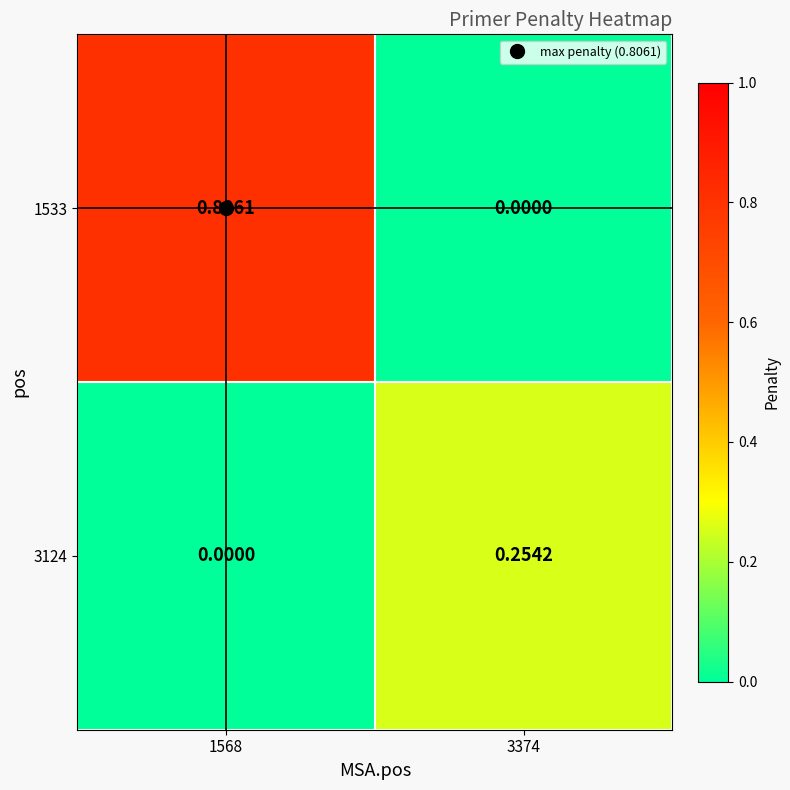

List the series in order of their overall mean, highest first.

1533, 3124